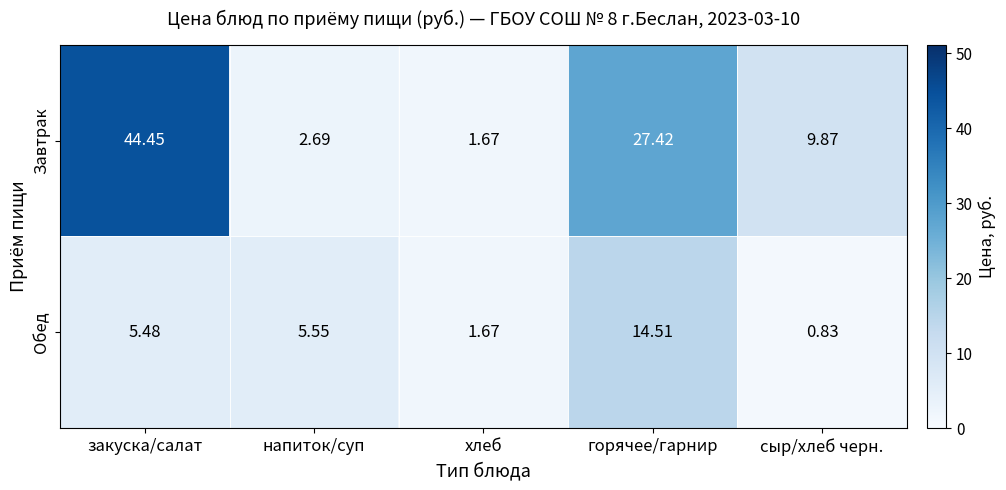

At which label is Обед closest to 7?

напиток/суп